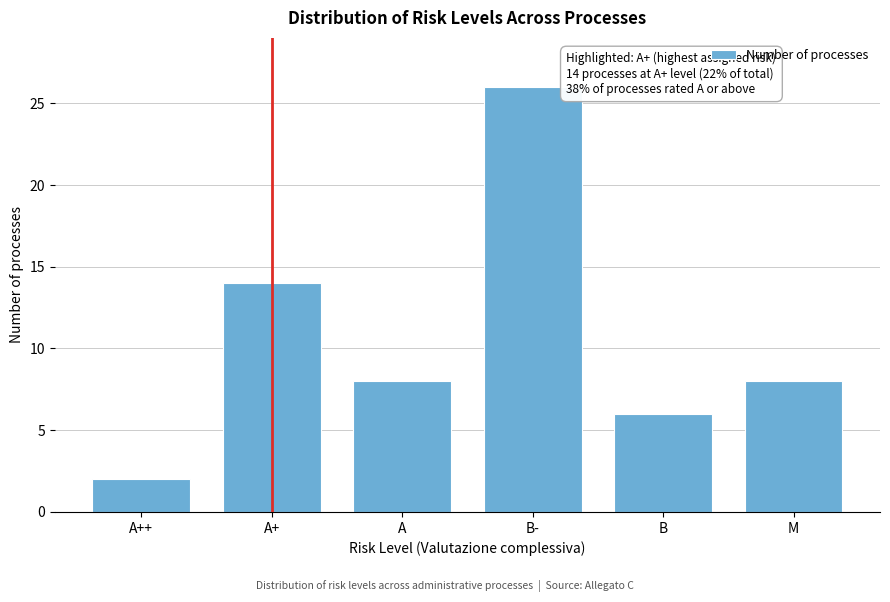

Reading left to right, extract all data points from this chart.

A++=2	A+=14	A=8	B-=26	B=6	M=8